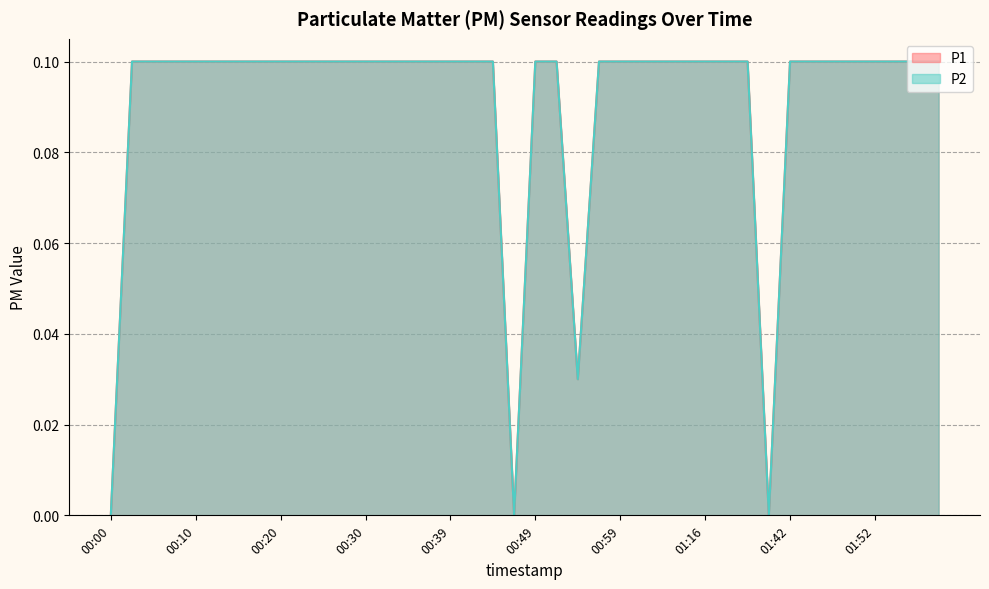

The value of P2 at 01:10 is 0.1. True or false?

True